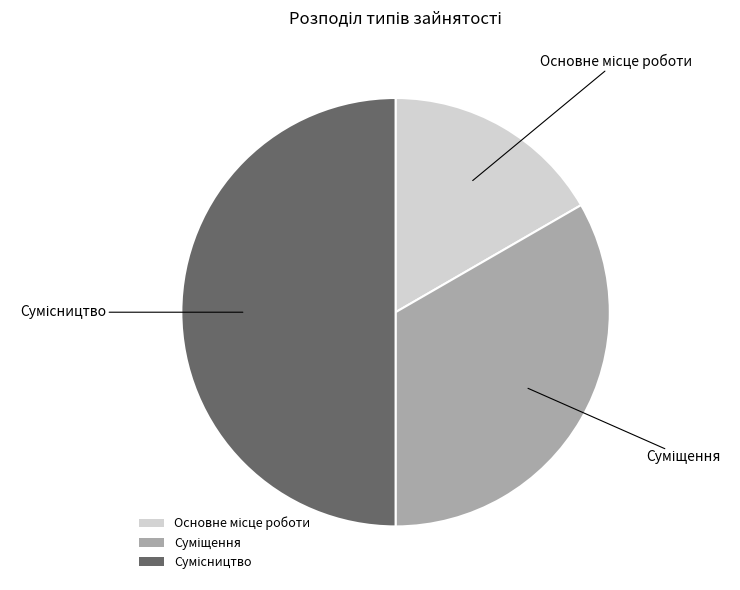

How many slices are in this pie chart?

3